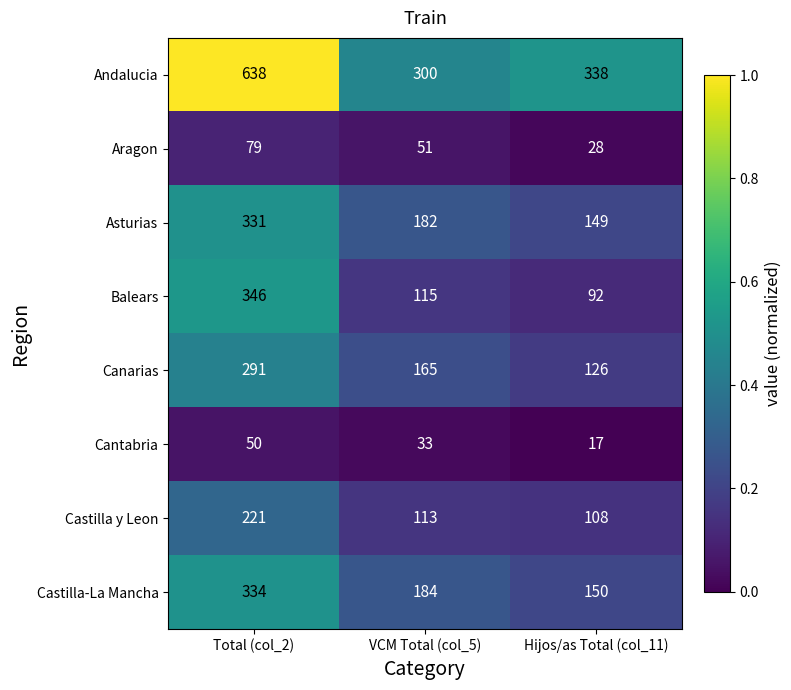

At which category is the sum across all series the highest?

Total (col_2)